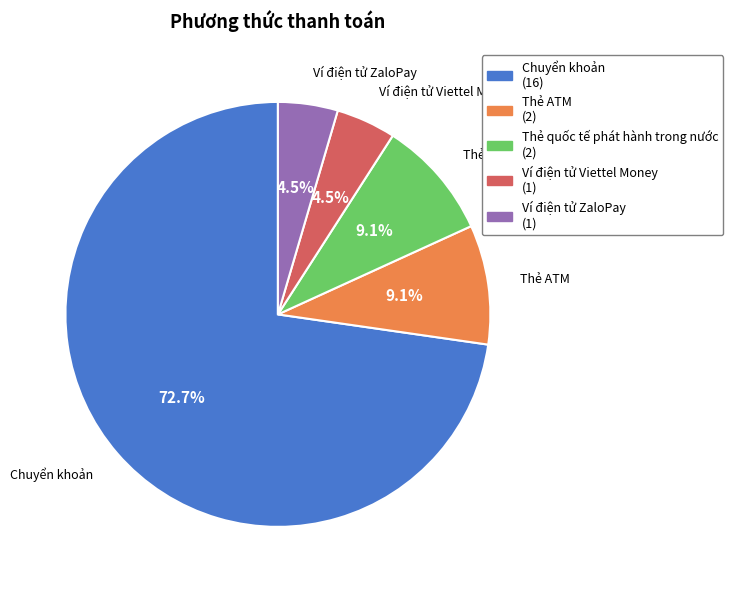

Which category has the biggest portion of the pie?

Chuyển khoản